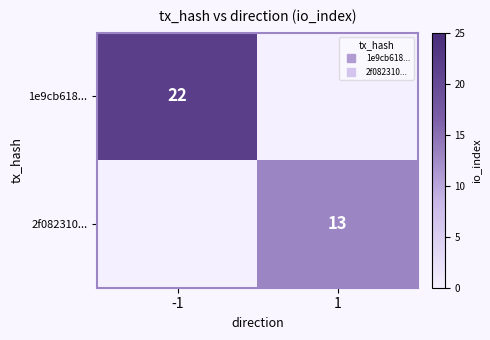

Rank the categories by 2f082310... value from lowest to highest.

-1, 1